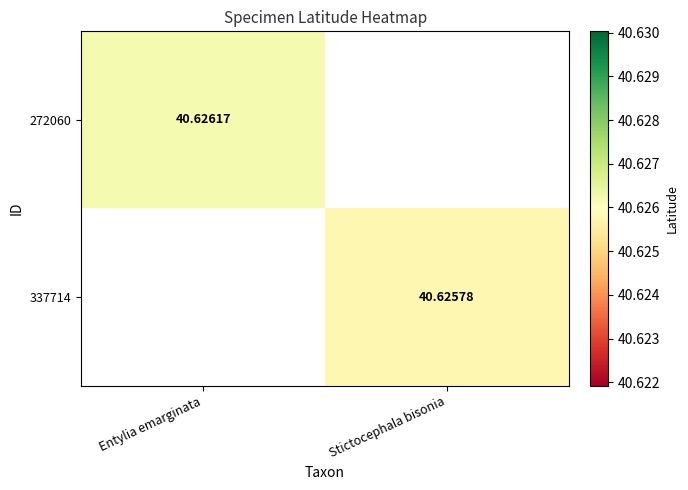

Where does the 337714 series first go above 40?

Stictocephala bisonia